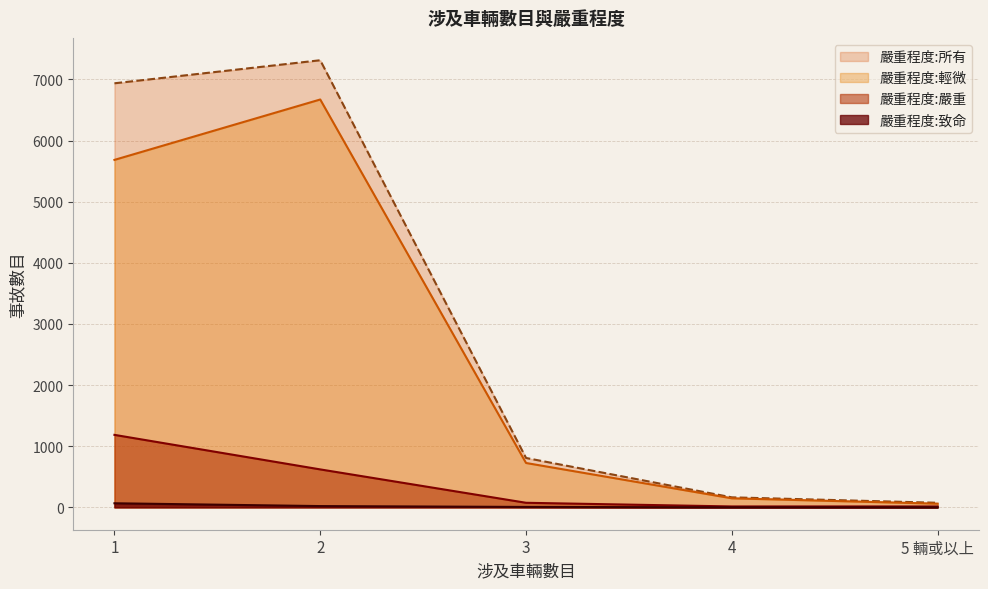

List the labels in order of 嚴重程度:所有 value, smallest first.

5 輛或以上, 4, 3, 1, 2